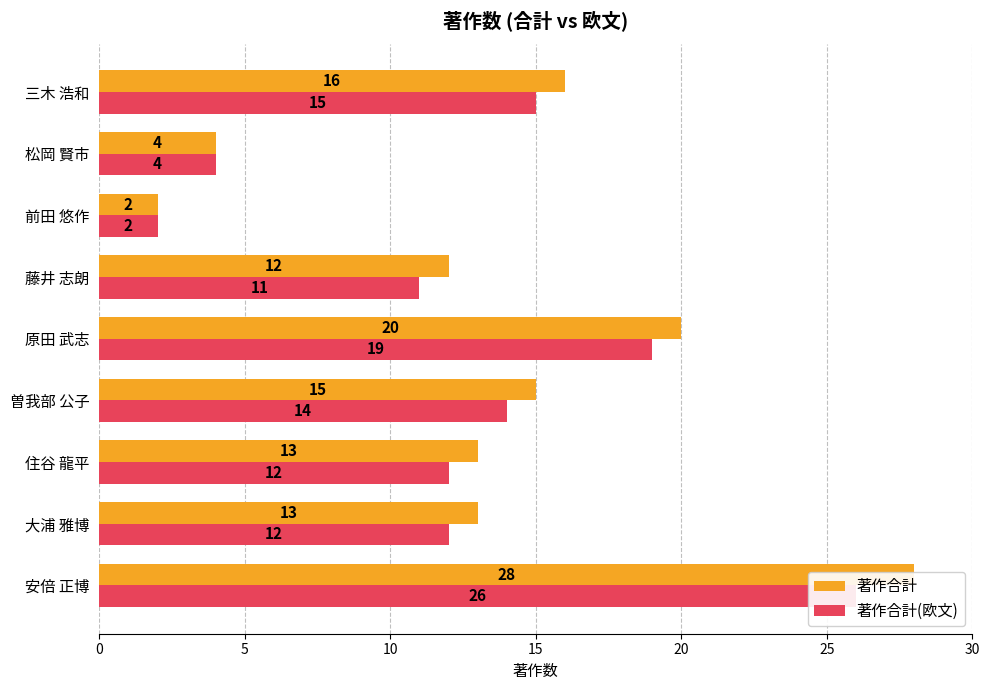

Which series changed the most between 住谷 龍平 and 藤井 志朗?

著作合計